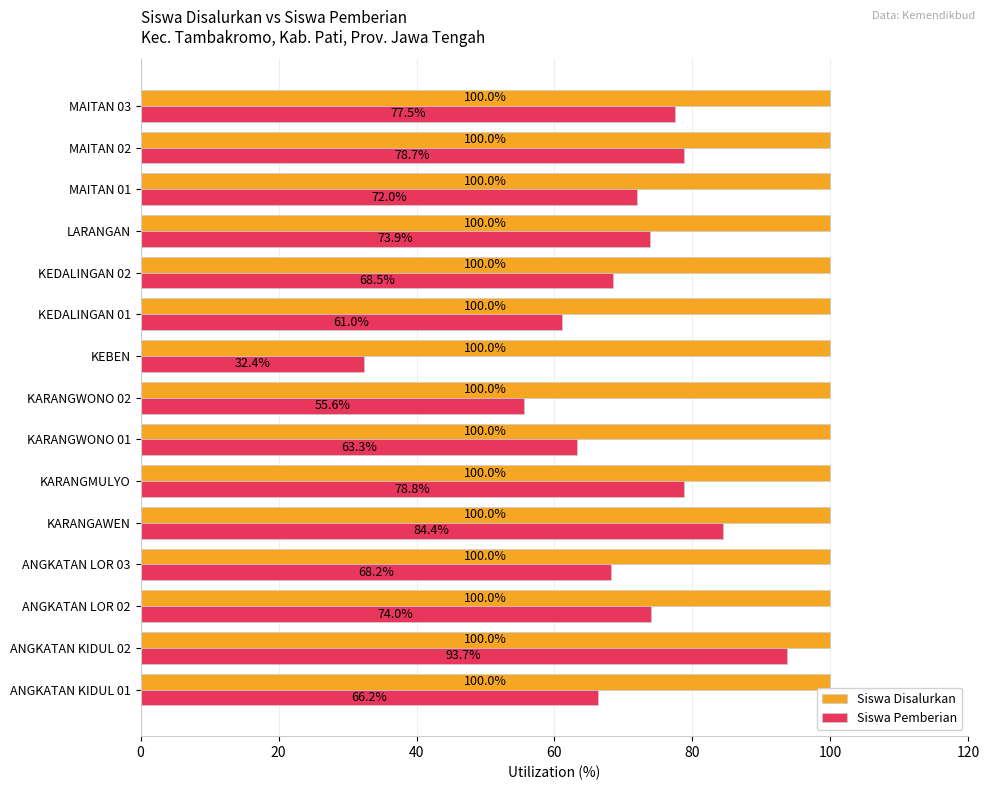

Is it true that Siswa Pemberian equals 84.4 at KARANGAWEN?

True